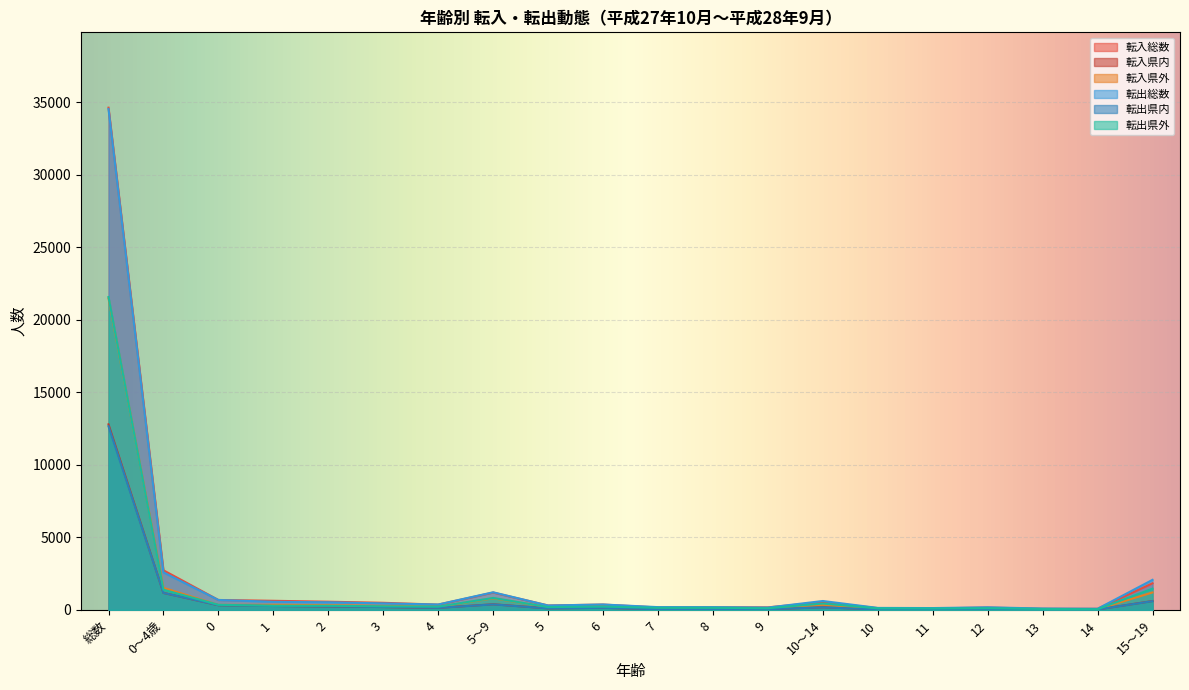

Reading right to left, extract all data points from this chart.

転入総数: 1834	75	76	162	101	124	538	175	179	168	368	305	1195	364	490	565	628	684	2731	34638
転入県内: 610	31	29	59	30	32	181	47	45	44	144	106	386	142	197	235	272	324	1170	12795
転入県外: 1203	42	47	103	71	92	355	128	132	123	219	196	798	216	287	324	351	344	1522	21491
転出総数: 2073	78	94	179	126	137	614	161	189	191	372	302	1215	372	448	525	558	684	2587	34547
転出県内: 603	32	27	58	28	29	174	47	43	43	143	103	379	142	201	238	267	325	1173	12664
転出県外: 1466	46	67	120	98	108	439	114	144	145	226	194	823	224	245	284	287	351	1391	21579